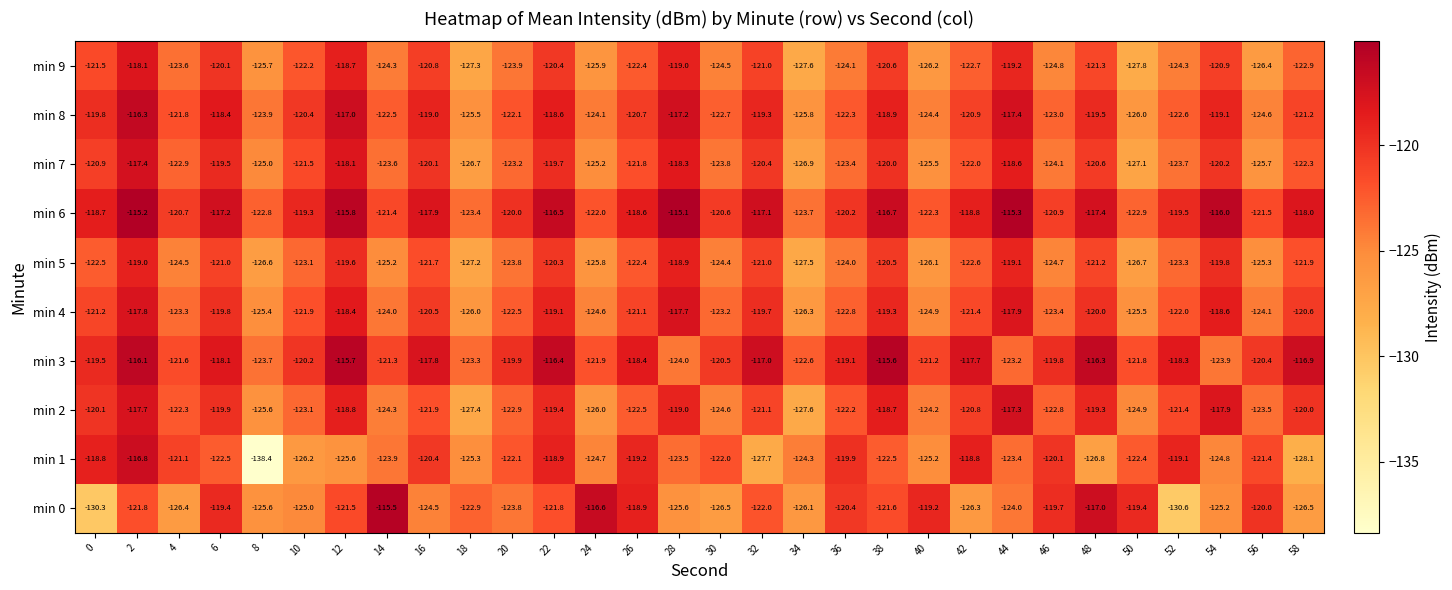

What is the difference between the second highest and minimum values in the min 4 series?

8.5